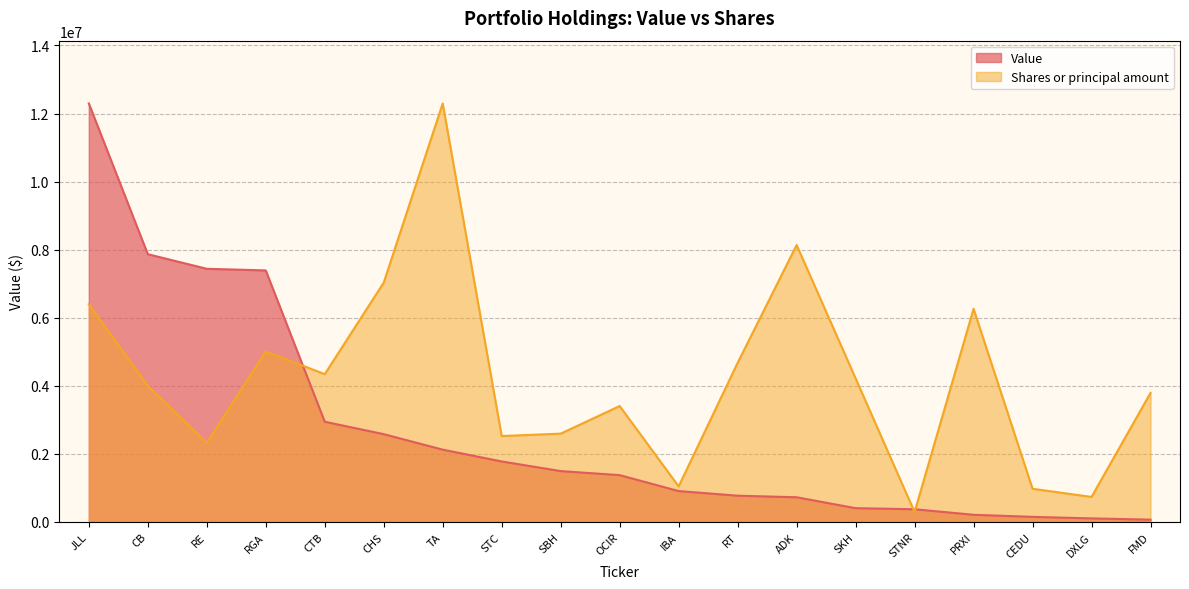

What are all the series names shown in the legend?

Value, Shares or principal amount